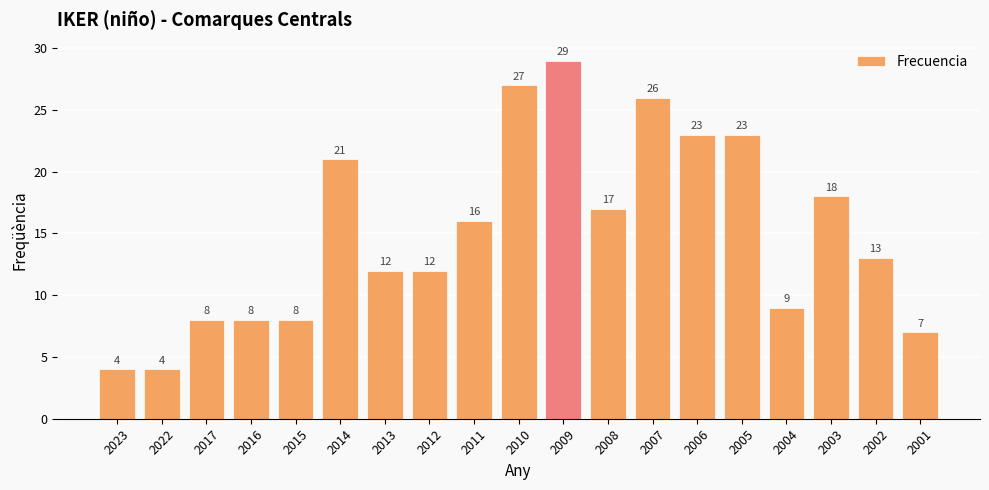

What is the value of the 17th bar from the left?

18